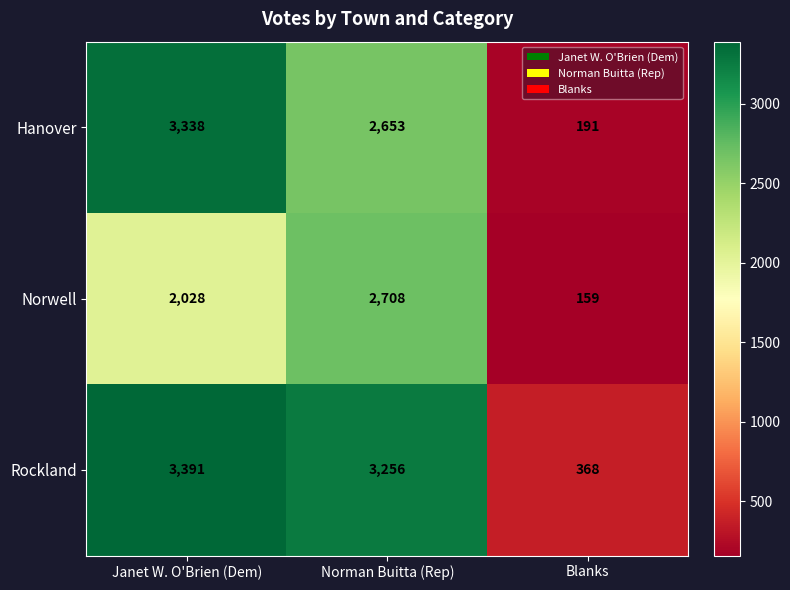

Read the Rockland value at Janet W. O'Brien (Dem).

3391